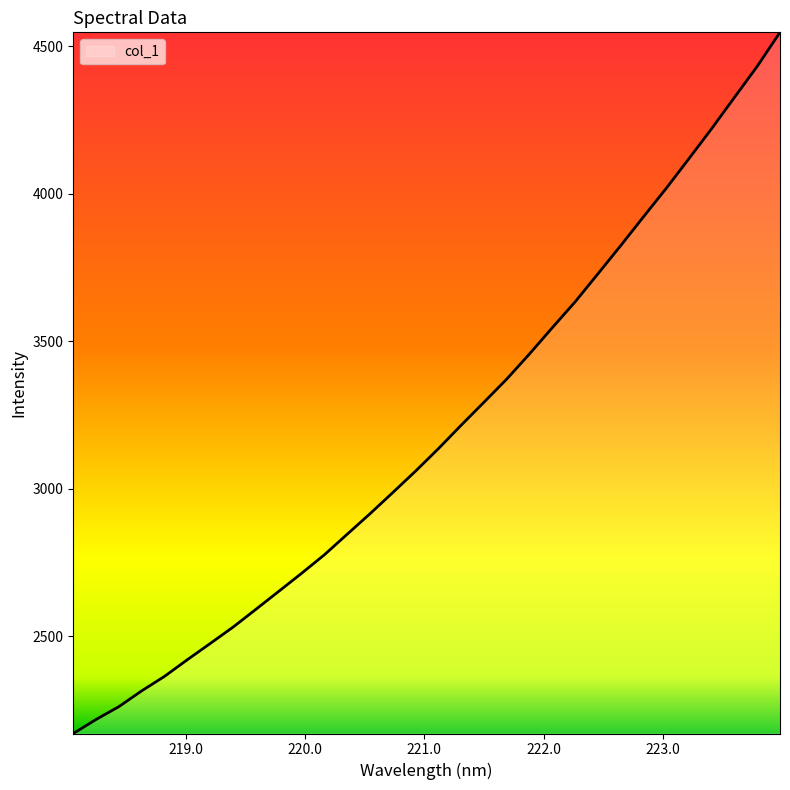

What is the average value?

3190.6